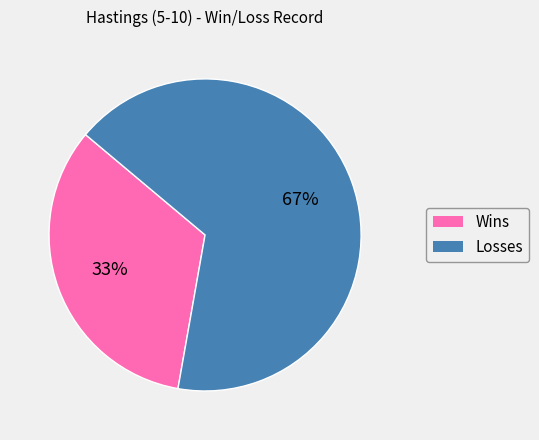

True or false: Losses accounts for 80% of the total.

False